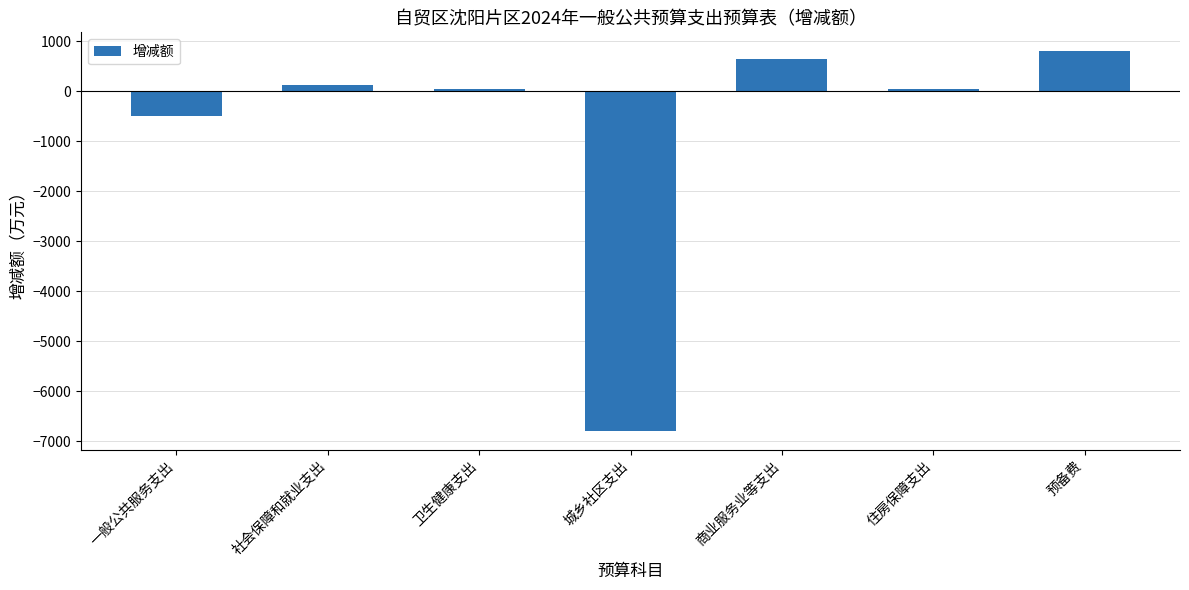

What is the minimum value shown in the chart?

-6789